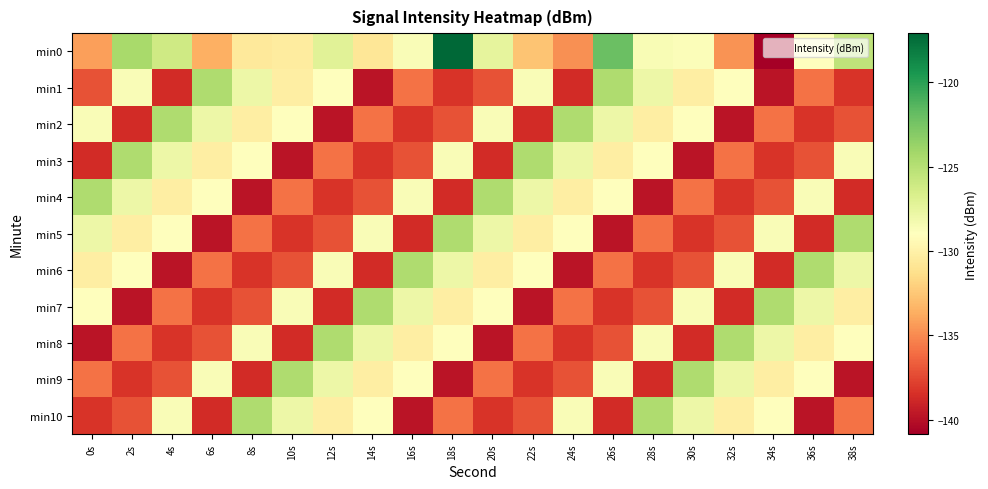

Reading left to right, list all the values displayed in this chart.

min0: 0s=-134.3	2s=-124.3	4s=-126.2	6s=-133.5	8s=-130.6	10s=-130.4	12s=-127.1	14s=-130.8	16s=-128.6	18s=-117.1	20s=-127.4	22s=-132.7	24s=-134.8	26s=-122.0	28s=-128.6	30s=-128.7	32s=-134.7	34s=-140.9	36s=-129.0	38s=-125.4
min1: 0s=-137.1	2s=-128.6	4s=-138.7	6s=-124.6	8s=-127.9	10s=-130.2	12s=-129.0	14s=-139.8	16s=-135.9	18s=-138.3	20s=-137.1	22s=-128.6	24s=-138.7	26s=-124.6	28s=-127.9	30s=-130.2	32s=-129.0	34s=-139.8	36s=-135.9	38s=-138.3
min2: 0s=-128.6	2s=-138.7	4s=-124.6	6s=-127.9	8s=-130.2	10s=-129.0	12s=-139.8	14s=-135.9	16s=-138.3	18s=-137.1	20s=-128.6	22s=-138.7	24s=-124.6	26s=-127.9	28s=-130.2	30s=-129.0	32s=-139.8	34s=-135.9	36s=-138.3	38s=-137.1
min3: 0s=-138.7	2s=-124.6	4s=-127.9	6s=-130.2	8s=-129.0	10s=-139.8	12s=-135.9	14s=-138.3	16s=-137.1	18s=-128.6	20s=-138.7	22s=-124.6	24s=-127.9	26s=-130.2	28s=-129.0	30s=-139.8	32s=-135.9	34s=-138.3	36s=-137.1	38s=-128.6
min4: 0s=-124.6	2s=-127.9	4s=-130.2	6s=-129.0	8s=-139.8	10s=-135.9	12s=-138.3	14s=-137.1	16s=-128.6	18s=-138.7	20s=-124.6	22s=-127.9	24s=-130.2	26s=-129.0	28s=-139.8	30s=-135.9	32s=-138.3	34s=-137.1	36s=-128.6	38s=-138.7
min5: 0s=-127.9	2s=-130.2	4s=-129.0	6s=-139.8	8s=-135.9	10s=-138.3	12s=-137.1	14s=-128.6	16s=-138.7	18s=-124.6	20s=-127.9	22s=-130.2	24s=-129.0	26s=-139.8	28s=-135.9	30s=-138.3	32s=-137.1	34s=-128.6	36s=-138.7	38s=-124.6
min6: 0s=-130.2	2s=-129.0	4s=-139.8	6s=-135.9	8s=-138.3	10s=-137.1	12s=-128.6	14s=-138.7	16s=-124.6	18s=-127.9	20s=-130.2	22s=-129.0	24s=-139.8	26s=-135.9	28s=-138.3	30s=-137.1	32s=-128.6	34s=-138.7	36s=-124.6	38s=-127.9
min7: 0s=-129.0	2s=-139.8	4s=-135.9	6s=-138.3	8s=-137.1	10s=-128.6	12s=-138.7	14s=-124.6	16s=-127.9	18s=-130.2	20s=-129.0	22s=-139.8	24s=-135.9	26s=-138.3	28s=-137.1	30s=-128.6	32s=-138.7	34s=-124.6	36s=-127.9	38s=-130.2
min8: 0s=-139.8	2s=-135.9	4s=-138.3	6s=-137.1	8s=-128.6	10s=-138.7	12s=-124.6	14s=-127.9	16s=-130.2	18s=-129.0	20s=-139.8	22s=-135.9	24s=-138.3	26s=-137.1	28s=-128.6	30s=-138.7	32s=-124.6	34s=-127.9	36s=-130.2	38s=-129.0
min9: 0s=-135.9	2s=-138.3	4s=-137.1	6s=-128.6	8s=-138.7	10s=-124.6	12s=-127.9	14s=-130.2	16s=-129.0	18s=-139.8	20s=-135.9	22s=-138.3	24s=-137.1	26s=-128.6	28s=-138.7	30s=-124.6	32s=-127.9	34s=-130.2	36s=-129.0	38s=-139.8
min10: 0s=-138.3	2s=-137.1	4s=-128.6	6s=-138.7	8s=-124.6	10s=-127.9	12s=-130.2	14s=-129.0	16s=-139.8	18s=-135.9	20s=-138.3	22s=-137.1	24s=-128.6	26s=-138.7	28s=-124.6	30s=-127.9	32s=-130.2	34s=-129.0	36s=-139.8	38s=-135.9